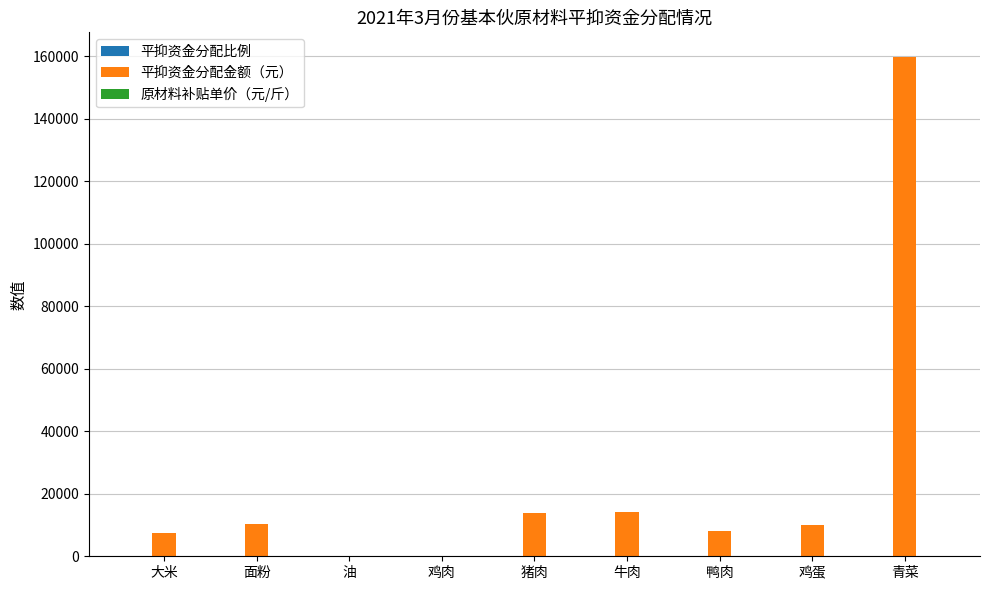

Which series has the largest total across all categories?

平抑资金分配金额（元）